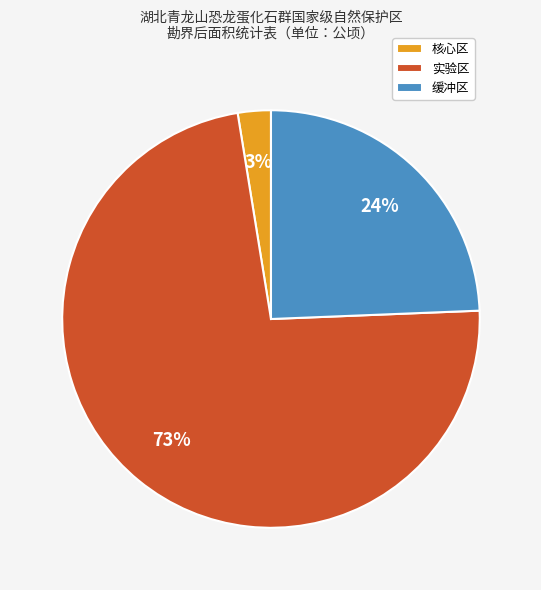

To the nearest percent, what is the combined percentage of 核心区 and 缓冲区?

27%